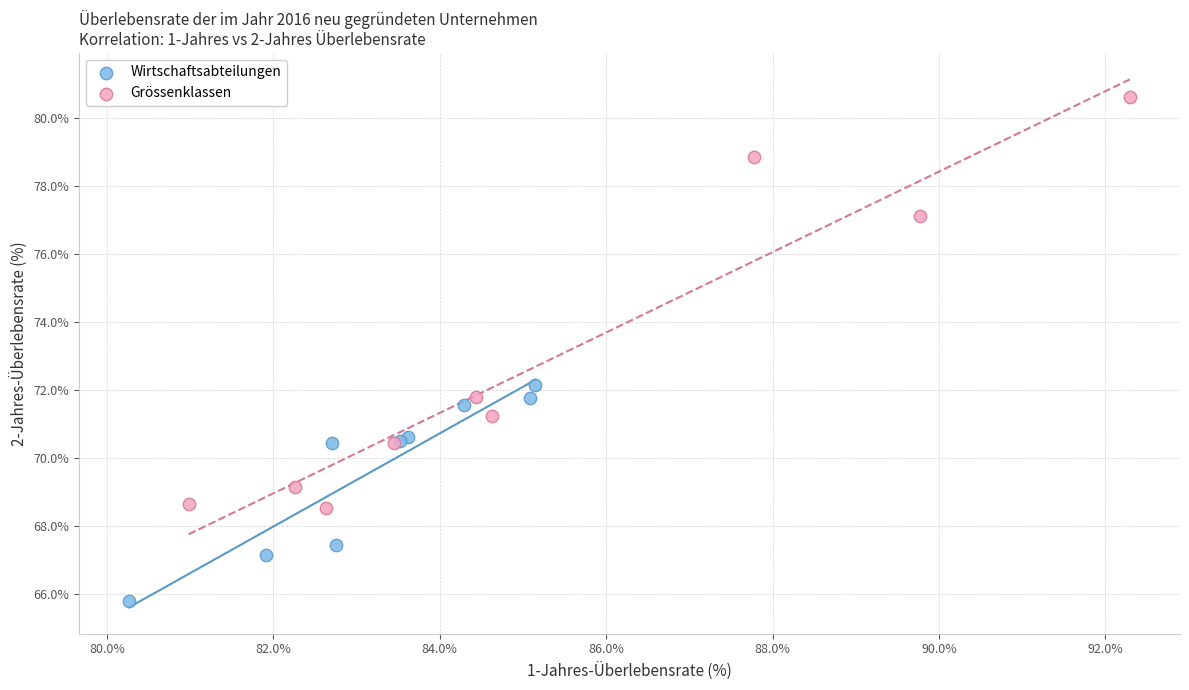

Which series has the widest spread of Y values?

Grössenklassen